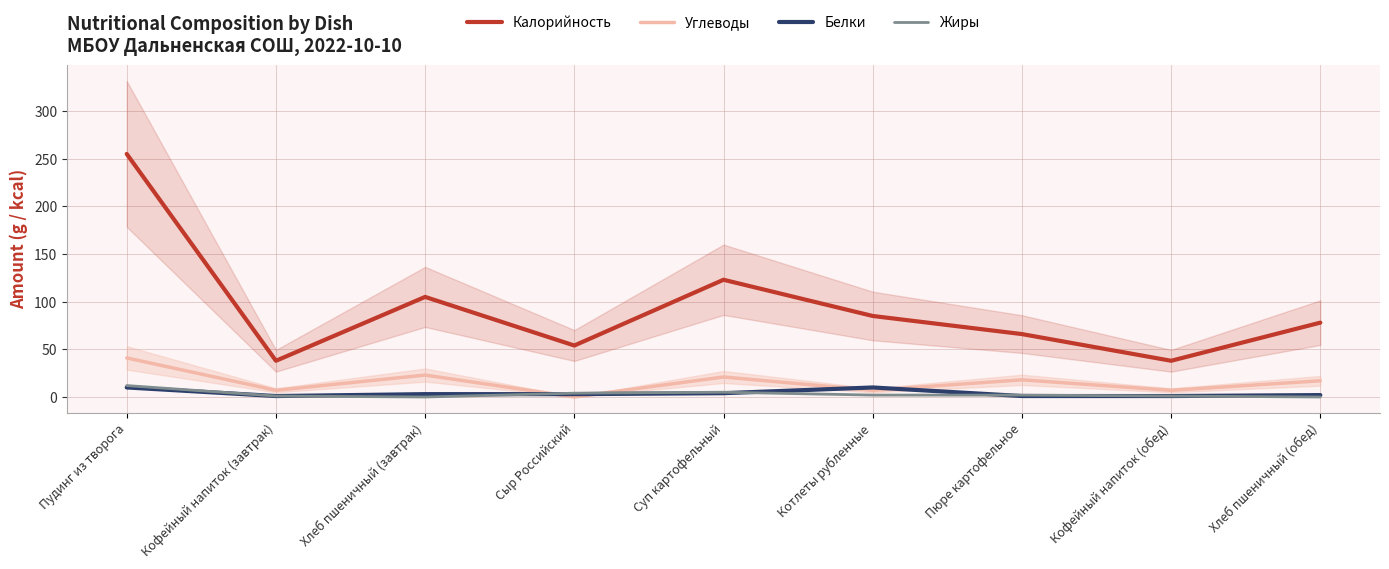

The Углеводы series shows 62 at Пудинг из творога. True or false?

False